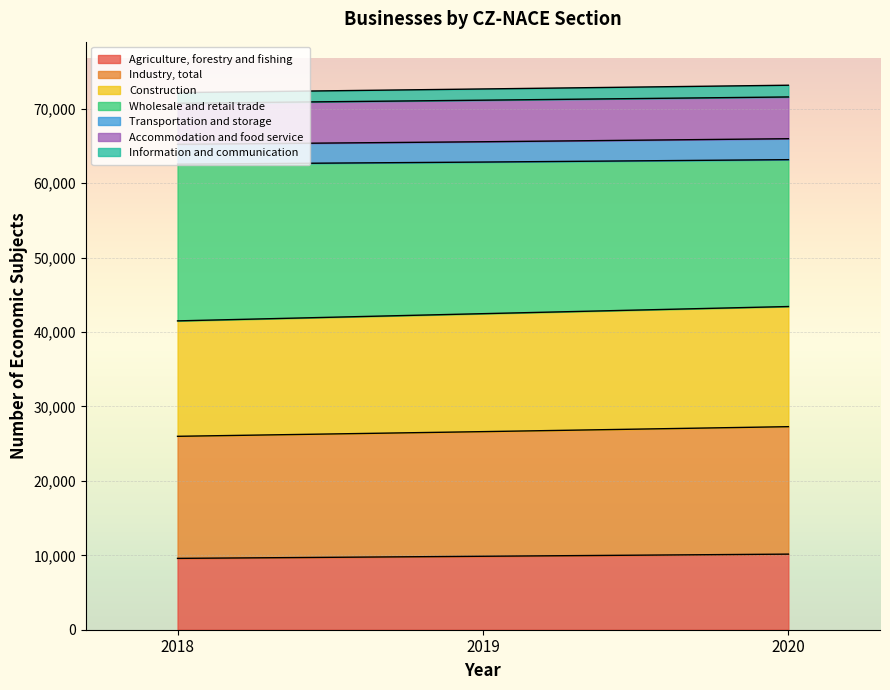

Is it true that Agriculture, forestry and fishing equals 15548 at 2019?

False